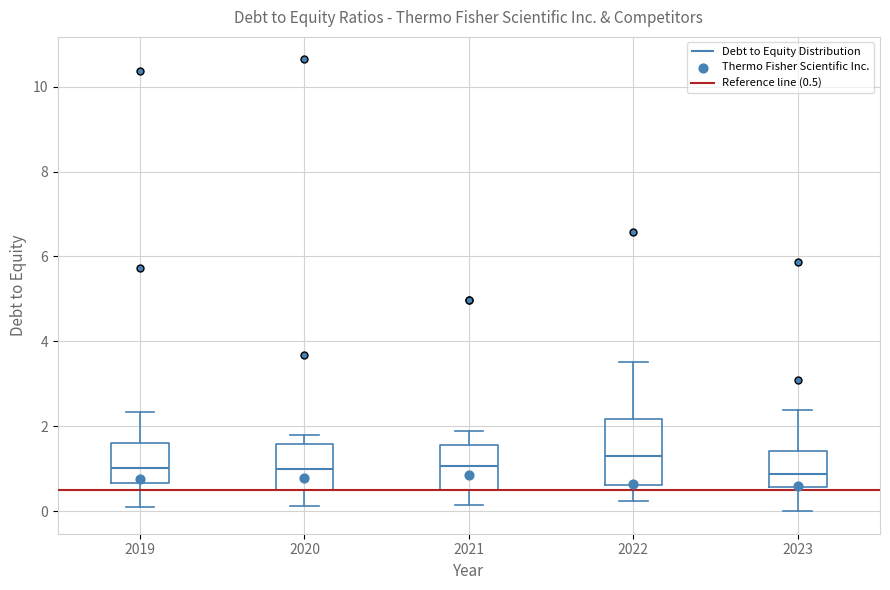

Reading left to right, transcribe this box plot: for each box, give where its median line is, the range the box spans, and where its two whiskers end, as read against the y-axis. The values are not printed on the chart, so give them approximately, as read against the axis.

2019: median 1.0, box 0.6 to 1.6, whiskers 0.2 to 2.4
2020: median 1.0, box 0.4 to 1.6, whiskers 0.2 to 1.8
2021: median 1.0, box 0.4 to 1.6, whiskers 0.2 to 1.8
2022: median 1.4, box 0.6 to 2.2, whiskers 0.2 to 3.6
2023: median 0.8, box 0.6 to 1.4, whiskers 0.0 to 2.4